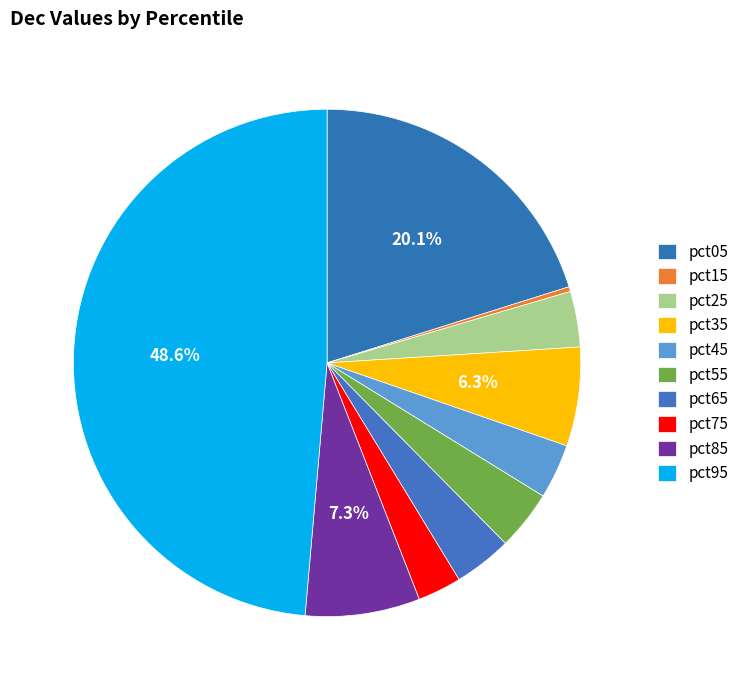

How many slices are in this pie chart?

10